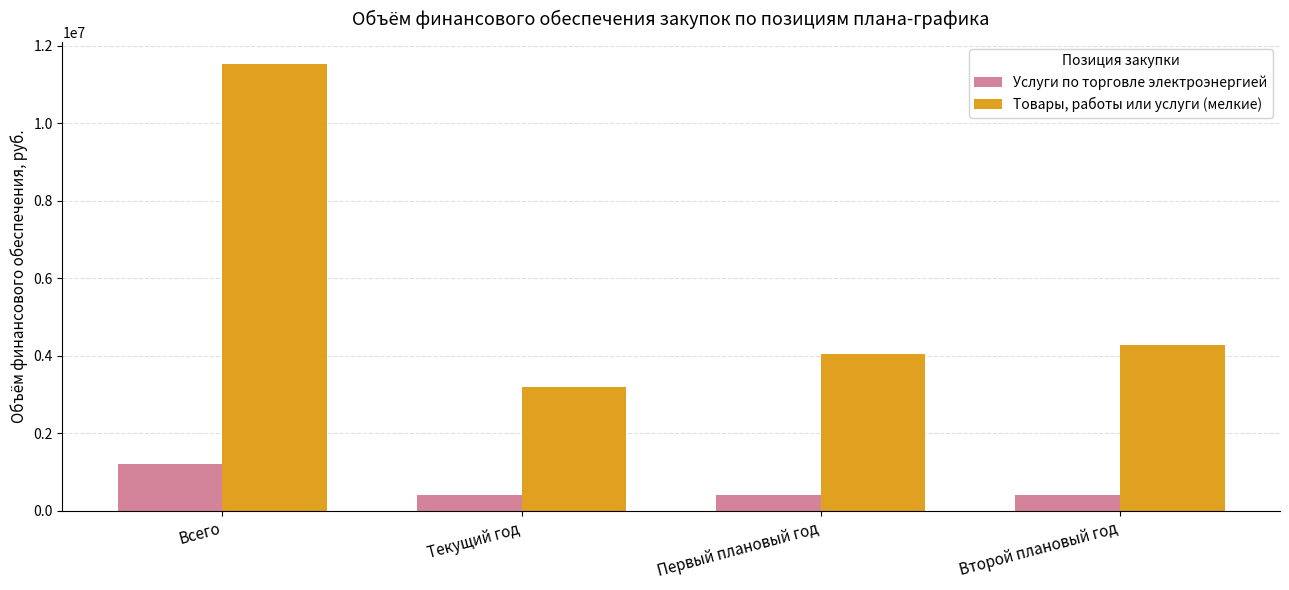

Which series has the widest spread of values?

Товары, работы или услуги (мелкие)